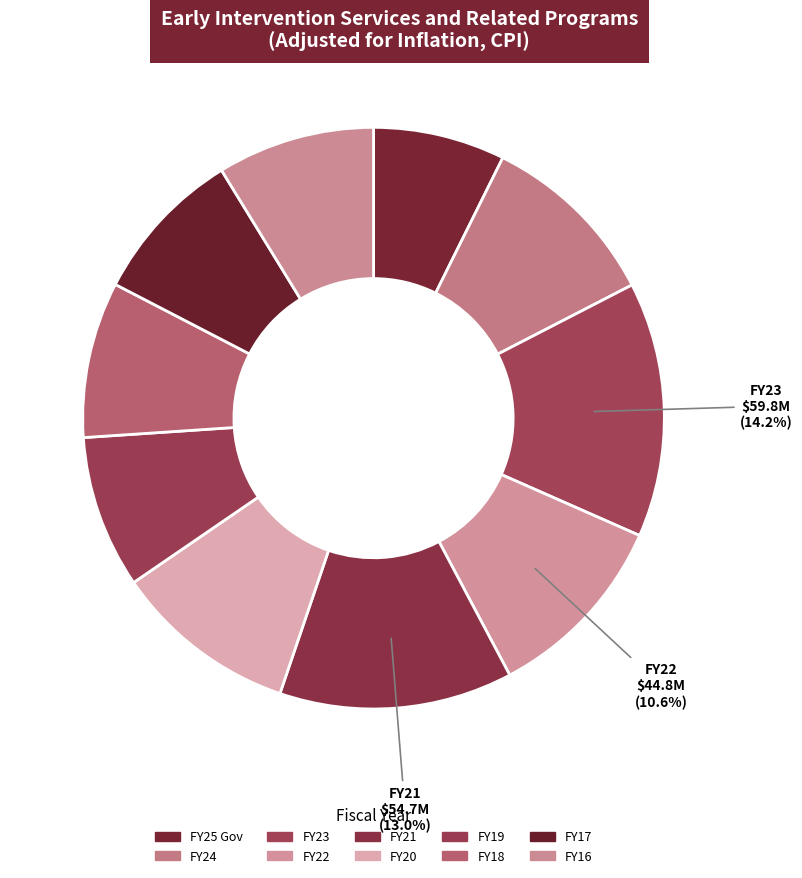

Does FY25 Gov account for over 50% of the chart?

No